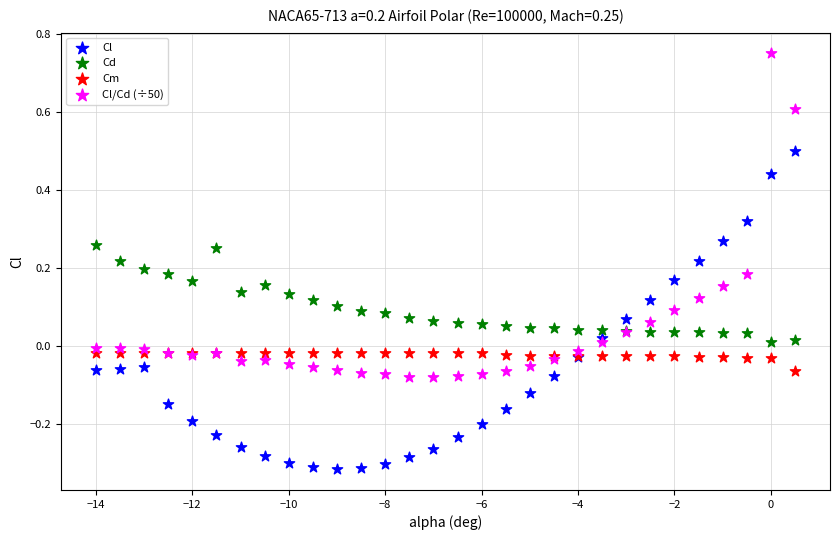

What are all the series names shown in the legend?

Cl, Cd, Cm, Cl/Cd (÷50)